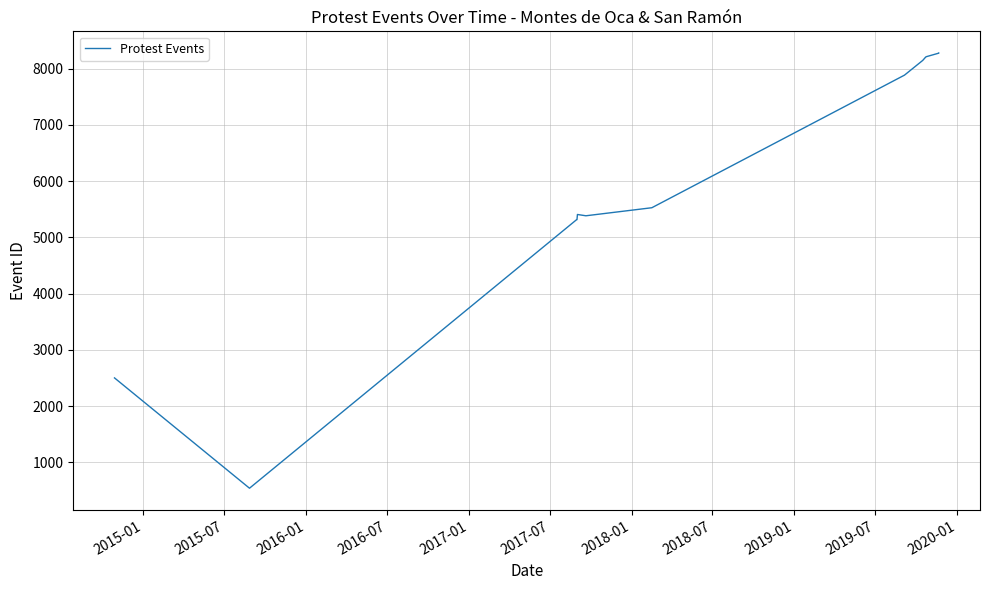

What is the value of the 14th point from the left?

8275